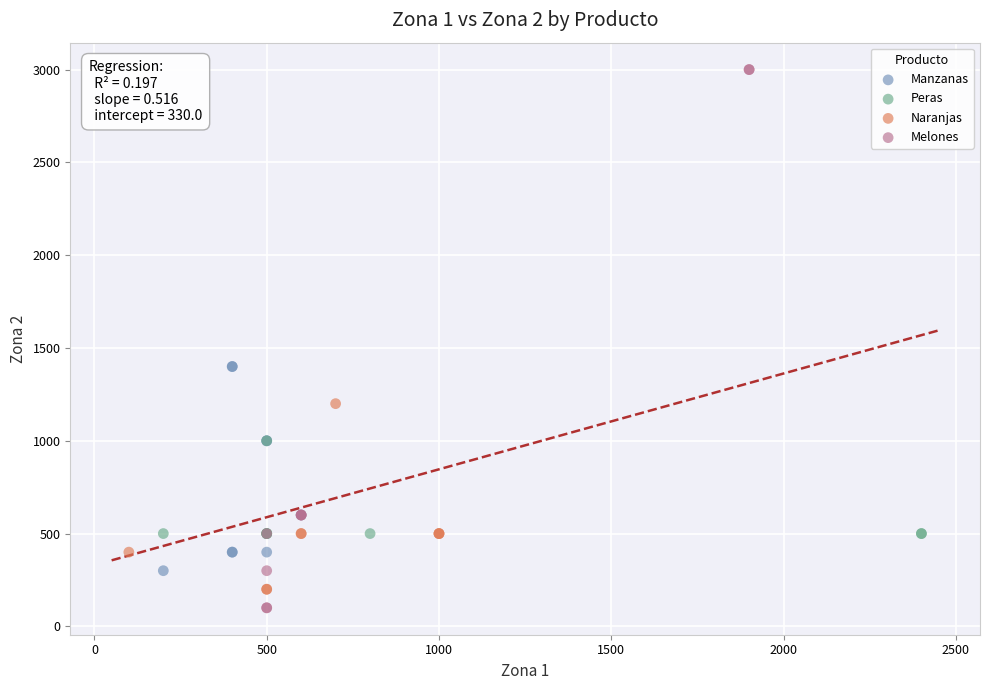

Which series contains the highest Y value?

Melones